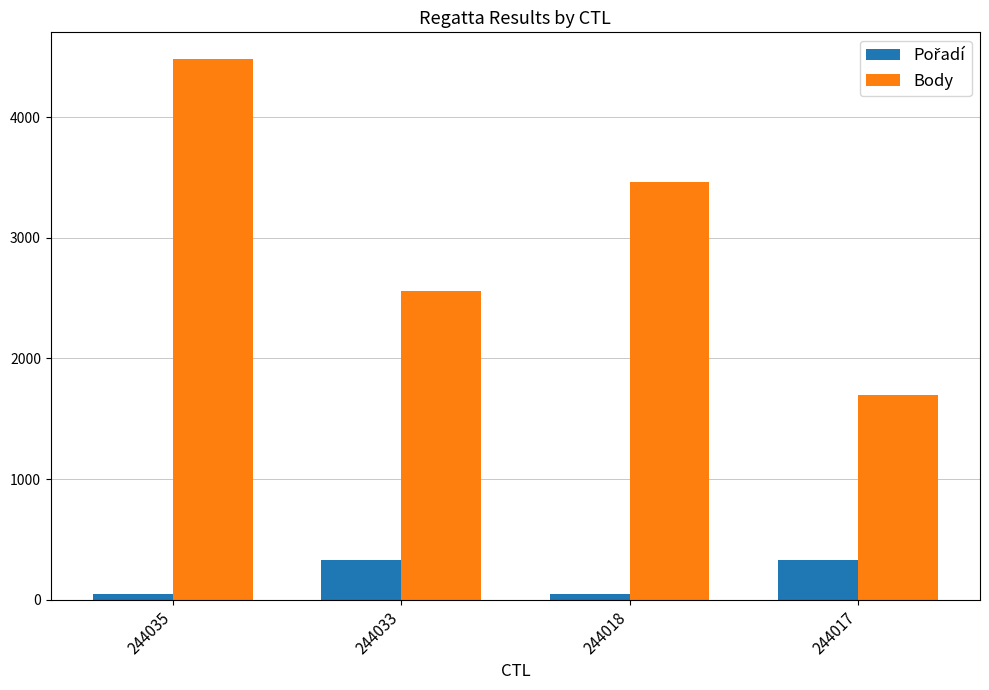

List the labels in order of Body value, largest first.

244035, 244018, 244033, 244017